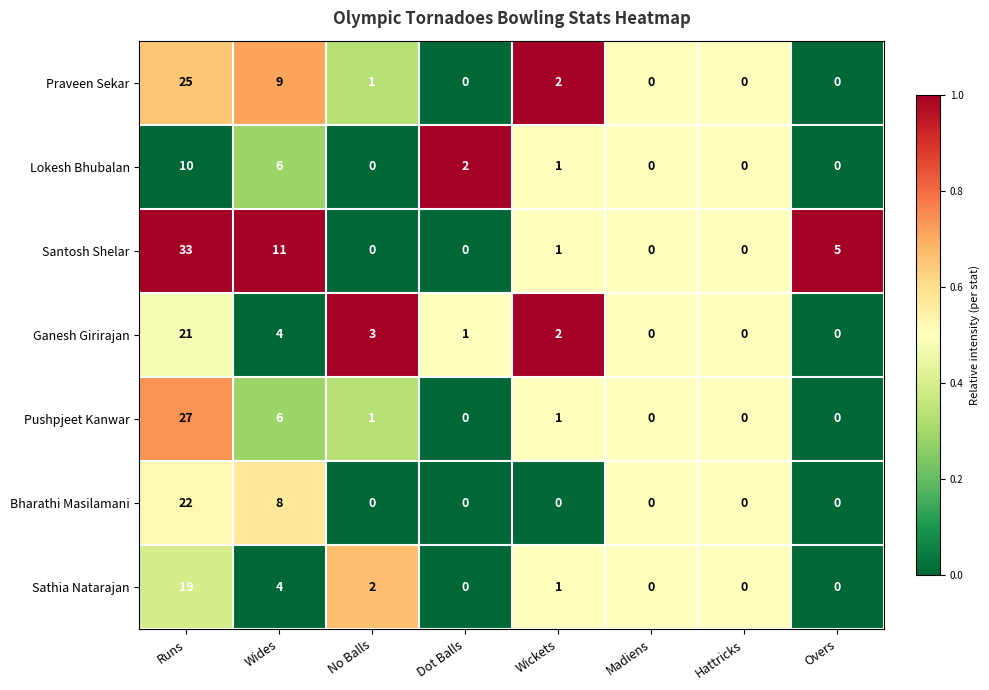

What is the sum of the Praveen Sekar values at Runs and Hattricks?

25